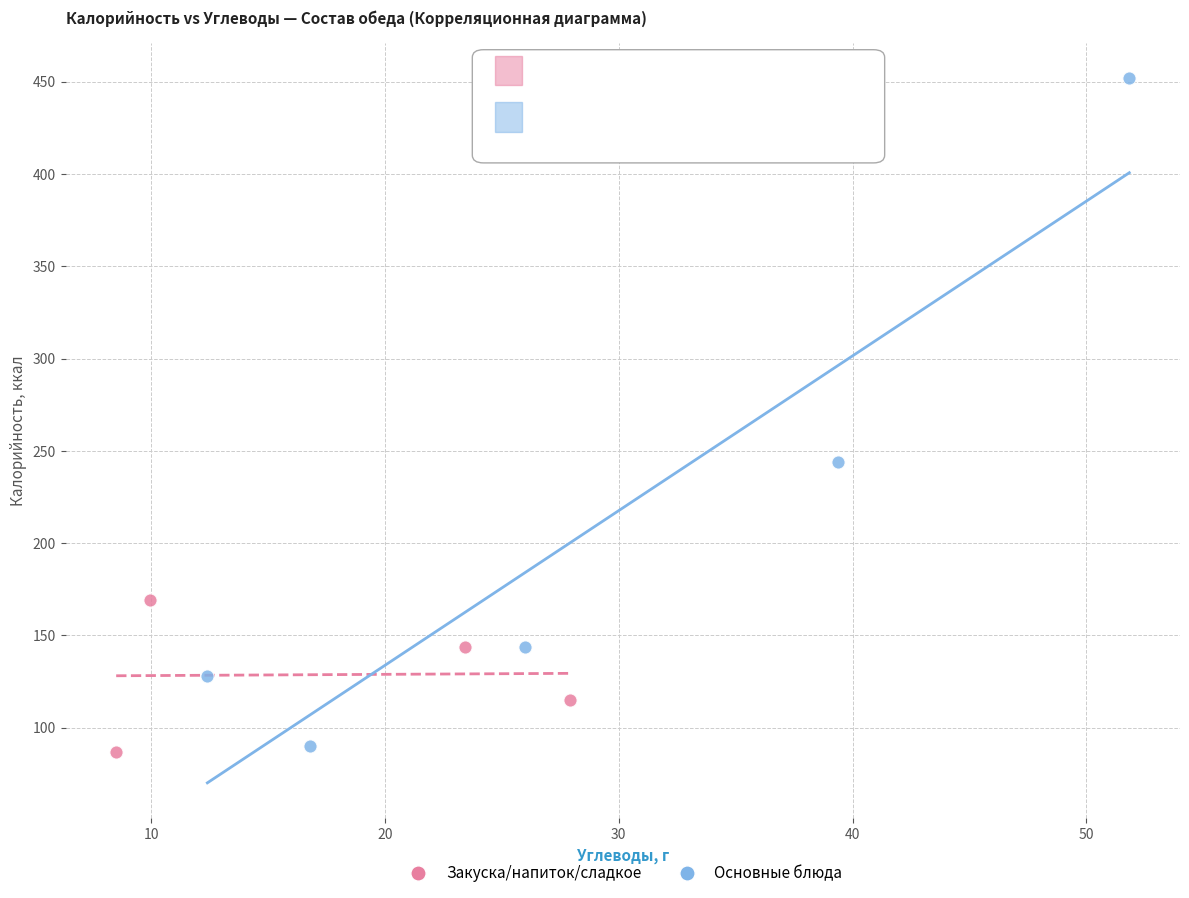

Which series reaches the maximum Y coordinate?

Основные блюда